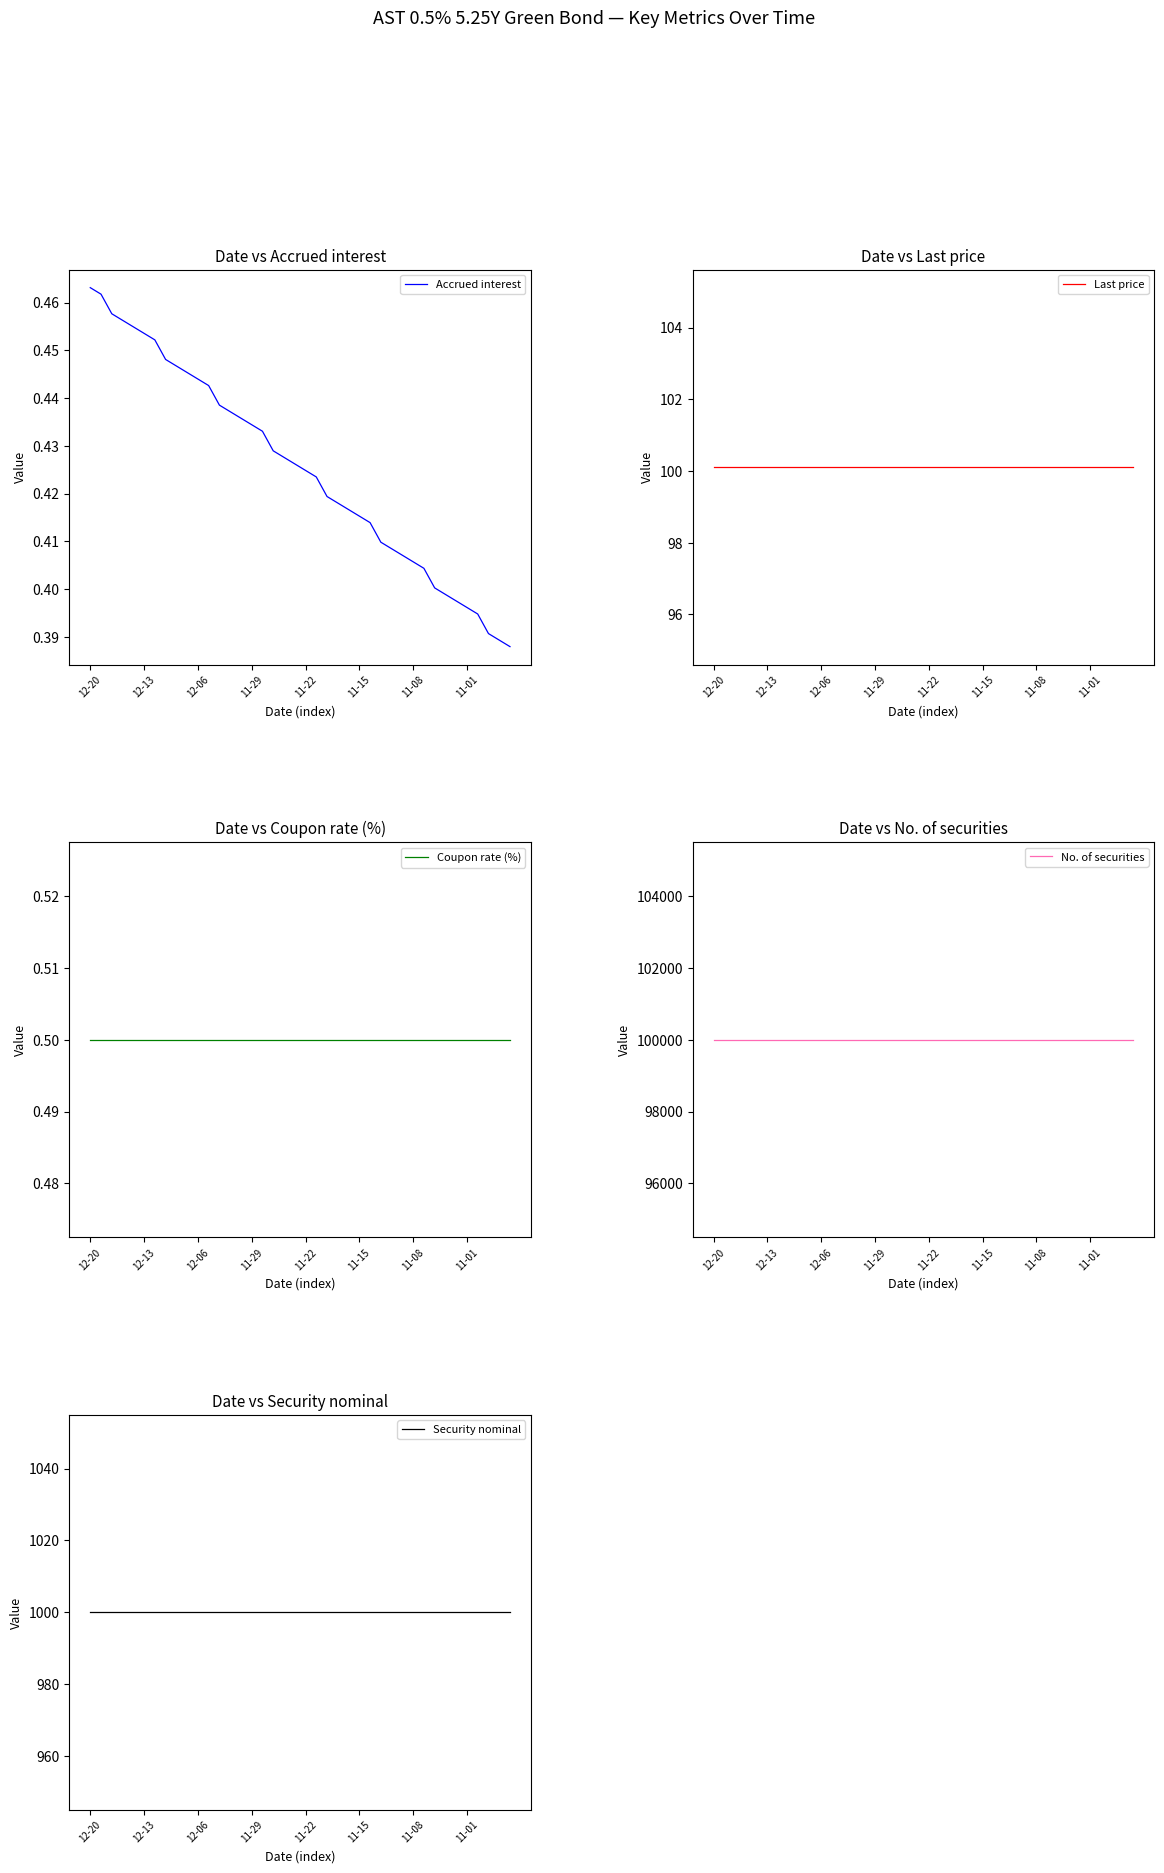

Is it true that Last price equals 62.8 at 11-22?

False